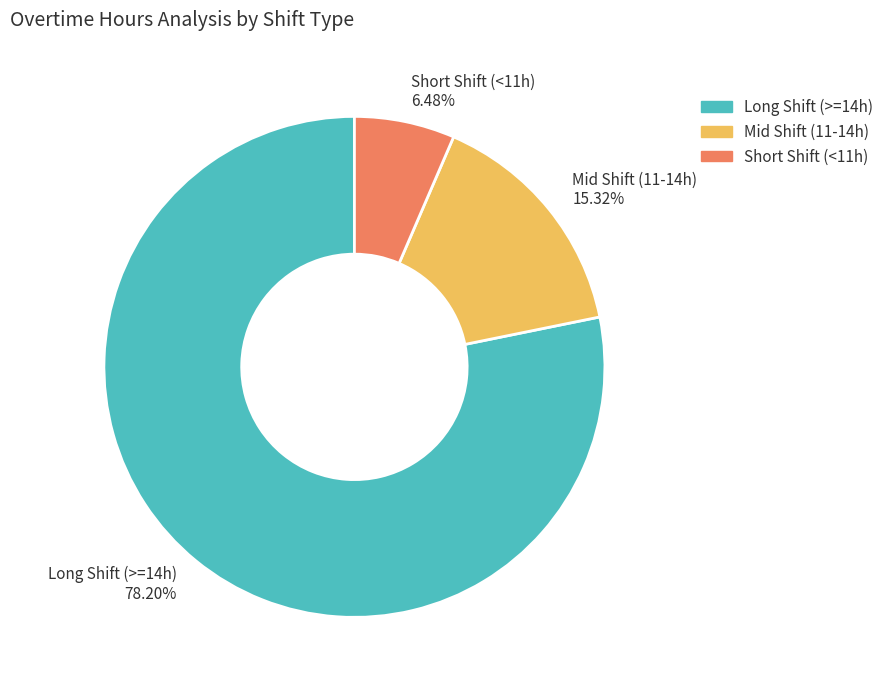

Rank the categories by value from lowest to highest.

Short Shift (<11h) 6.48%, Mid Shift (11-14h) 15.32%, Long Shift (>=14h) 78.20%